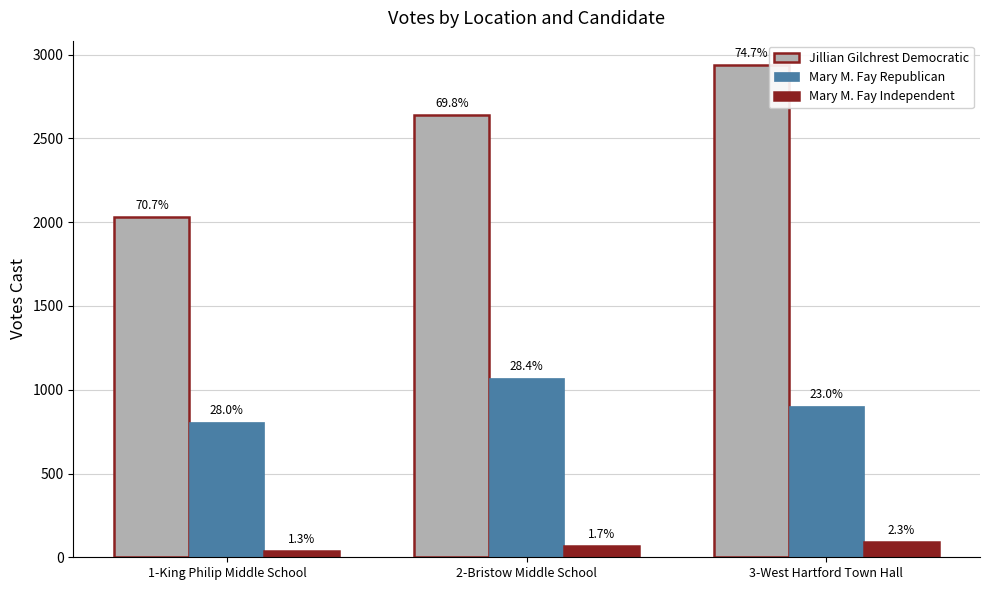

List the series in order of their overall mean, lowest first.

Mary M. Fay Independent, Mary M. Fay Republican, Jillian Gilchrest Democratic